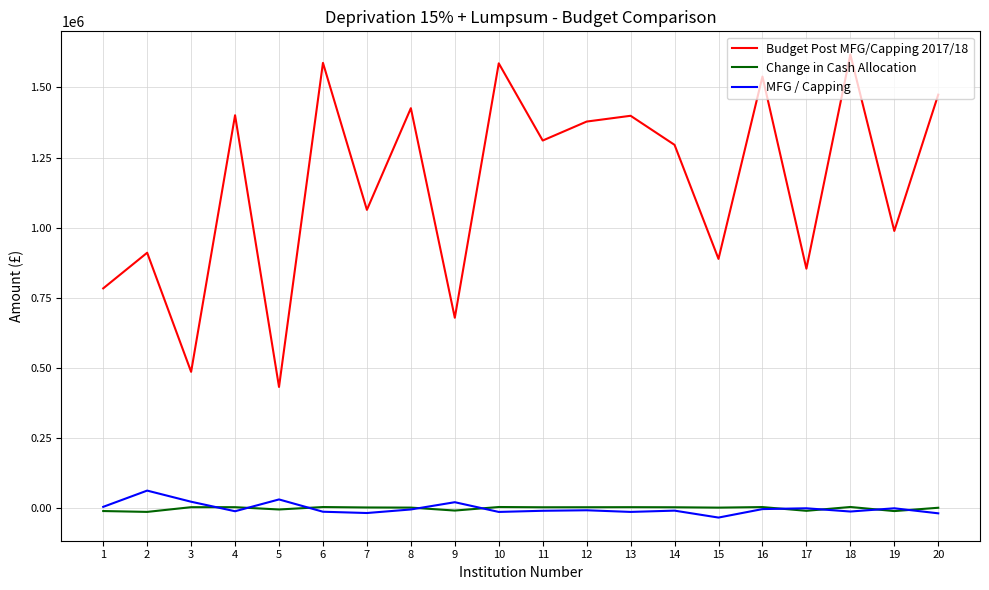

Which series has the largest range (max minus min)?

Budget Post MFG/Capping 2017/18